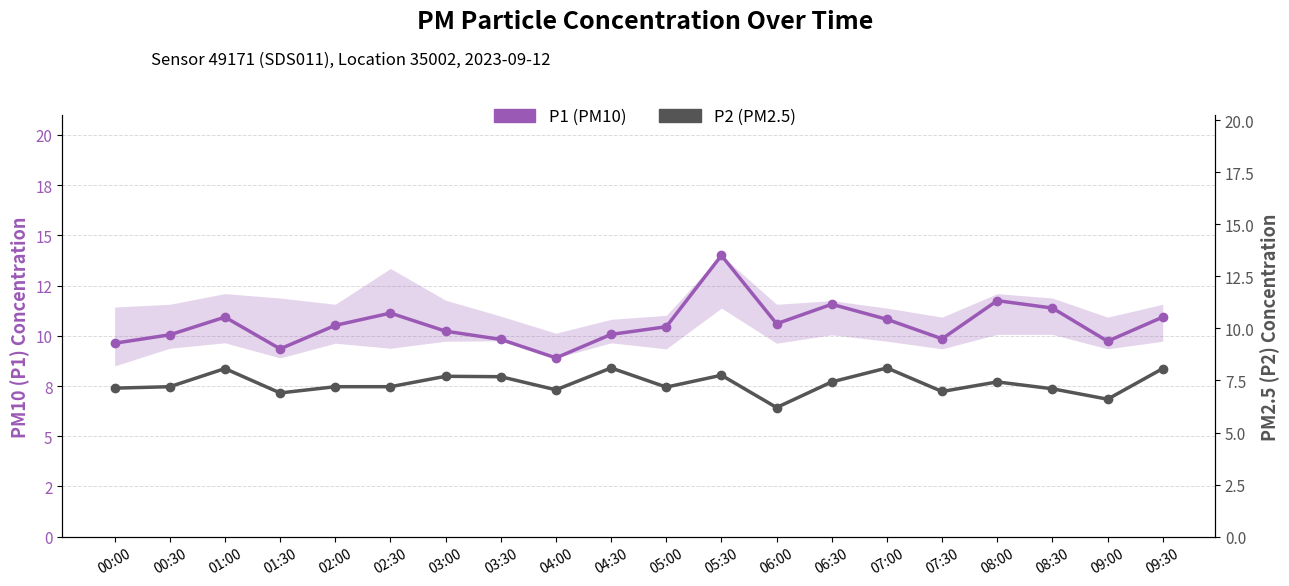

Rank the series by their maximum value, from highest to lowest.

P1 (PM10), P2 (PM2.5)